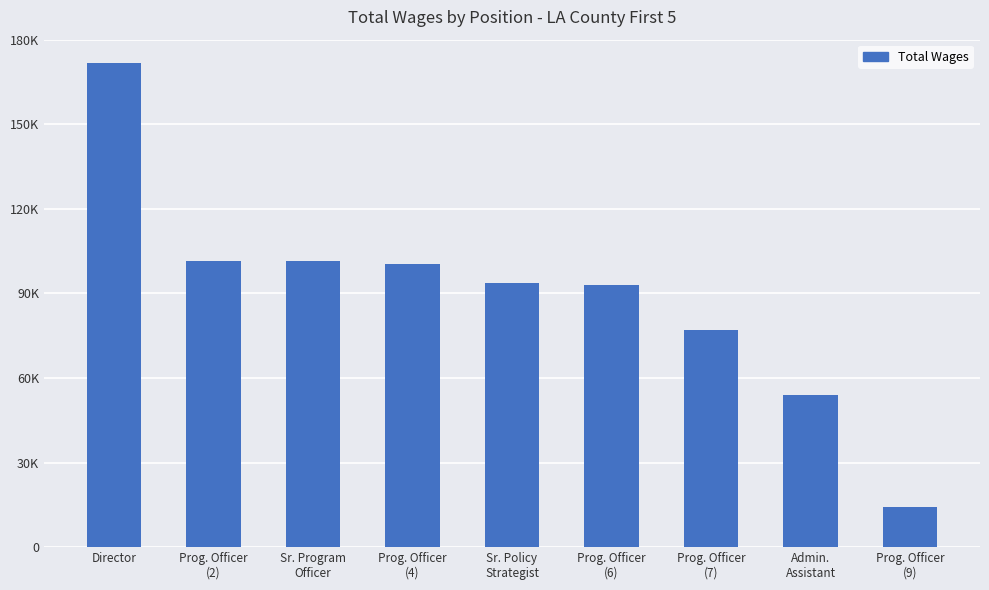

At which label is the value closest to 92820?

Prog. Officer
(6)